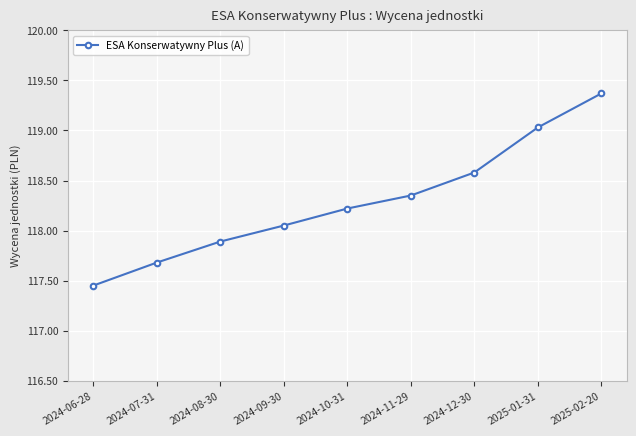

What is the label of the 7th point from the right?

2024-08-30